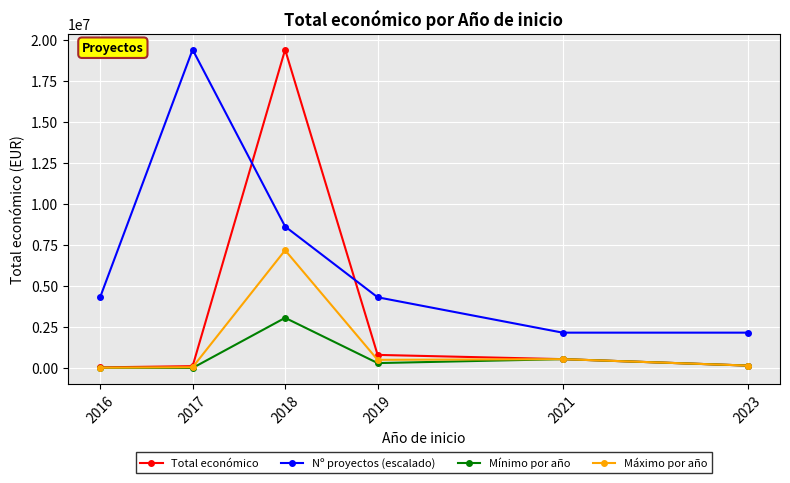

What is the maximum value shown in the chart?

19427391